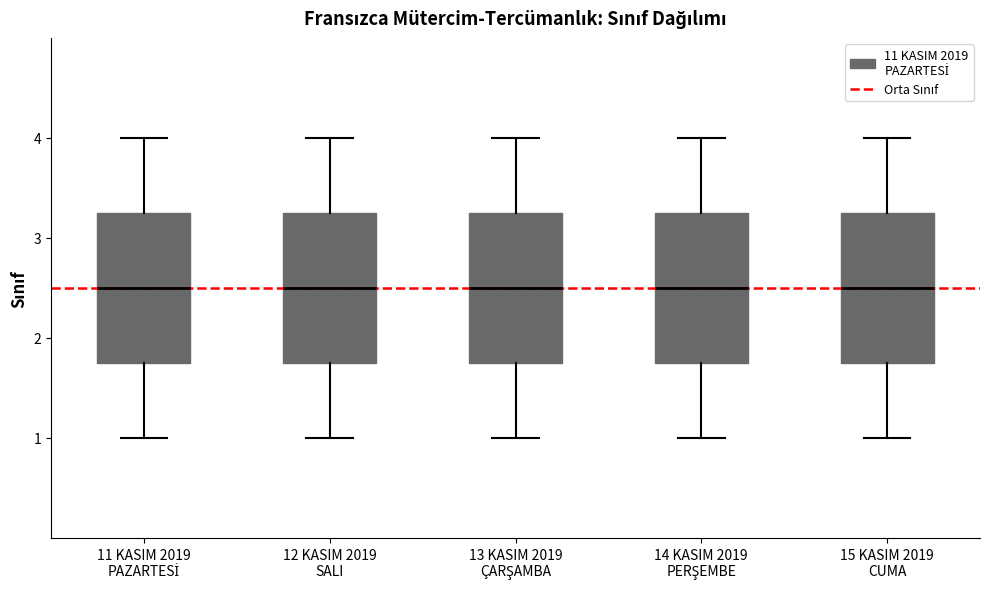

Where is the lower edge of the box for 12 KASIM 2019 SALI on the y-axis? The values are not printed on the chart, so give them approximately, as read against the axis.

1.8